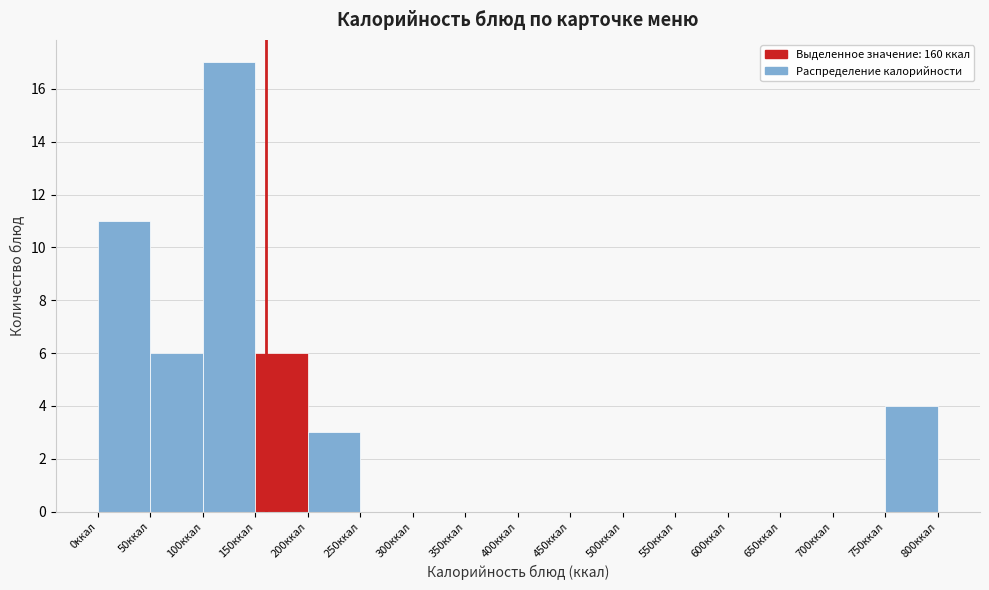

Reading left to right, transcribe this chart: for each bar, give the range it covers on the x-axis and its height. The values are not printed on the chart, so give them approximately, as read against the axis.

0 to 50: 11
50 to 100: 6
100 to 150: 17
150 to 200: 6
200 to 250: 3
250 to 300: 0
300 to 350: 0
350 to 400: 0
400 to 450: 0
450 to 500: 0
500 to 550: 0
550 to 600: 0
600 to 650: 0
650 to 700: 0
700 to 750: 0
750 to 800: 4